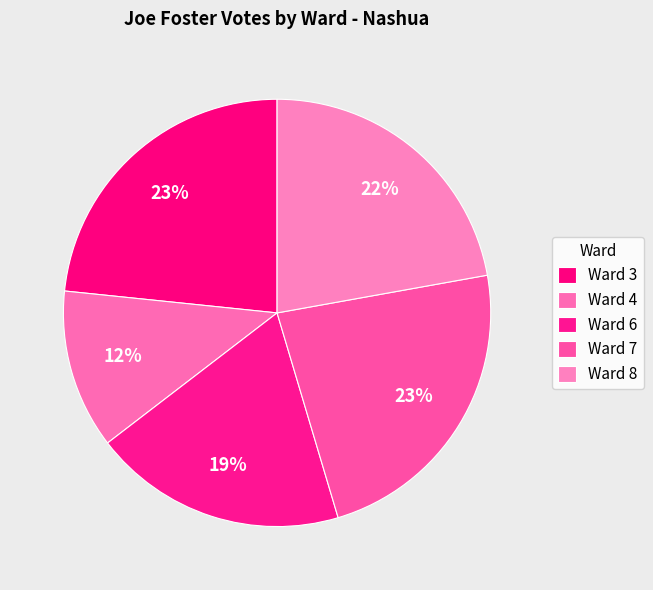

Does Ward 7 represent more than half of the total?

No